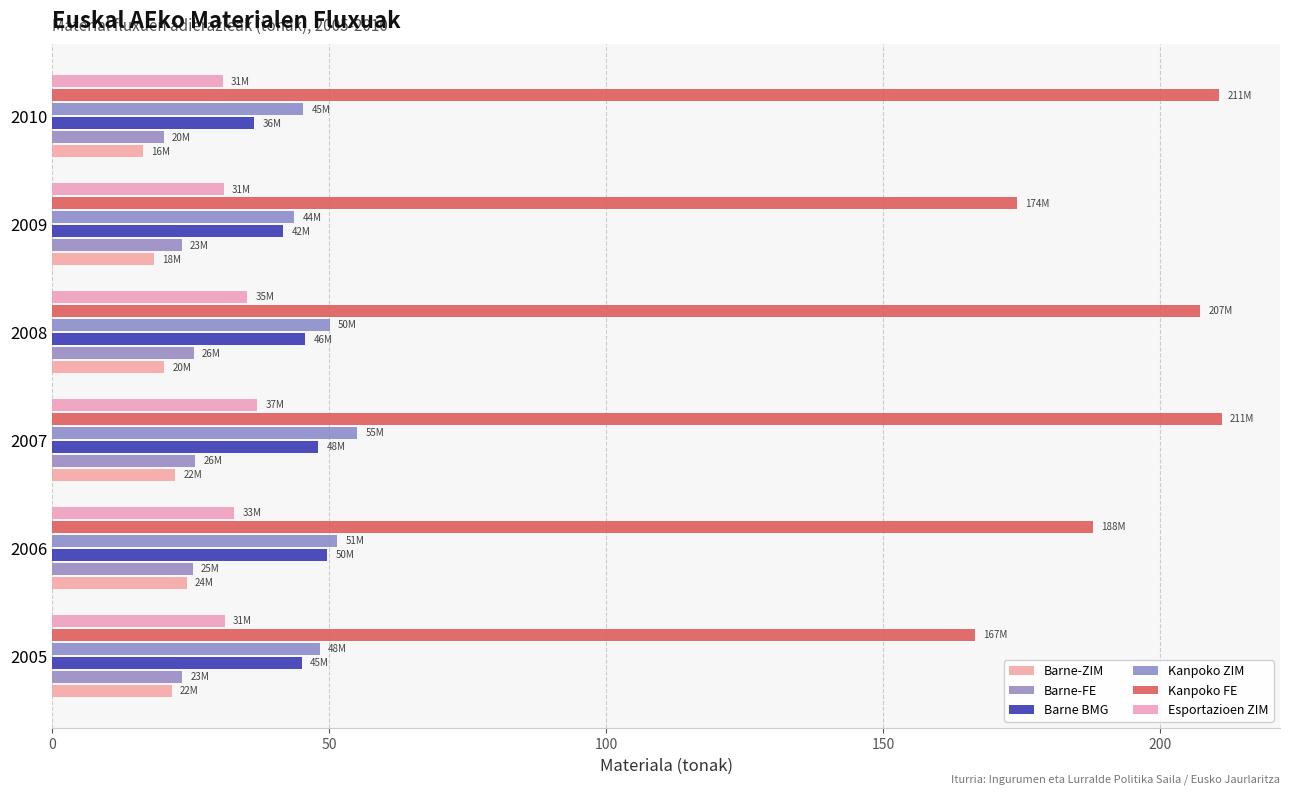

How many values in the Barne-FE series exceed 25?

3